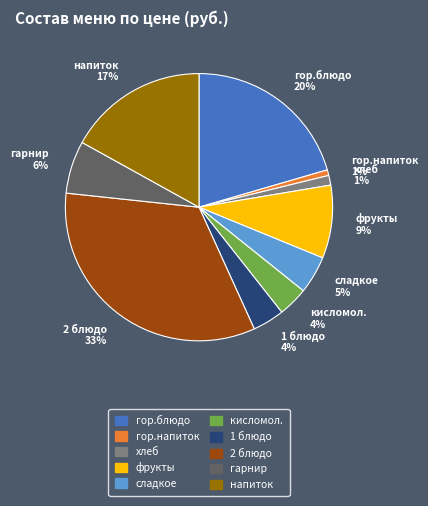

Count the number of slices in the pie.

10